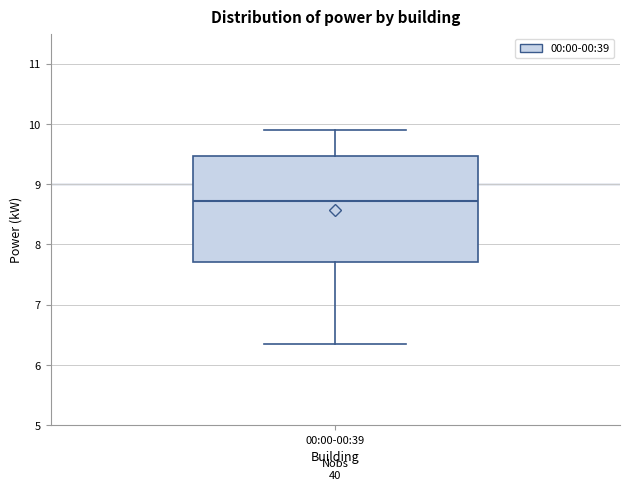

Transcribe this box plot: give where the median line is, the range the box spans, and where the two whiskers end, as read against the y-axis. The values are not printed on the chart, so give them approximately, as read against the axis.

median 8.7, box 7.7 to 9.5, whiskers 6.4 to 9.9